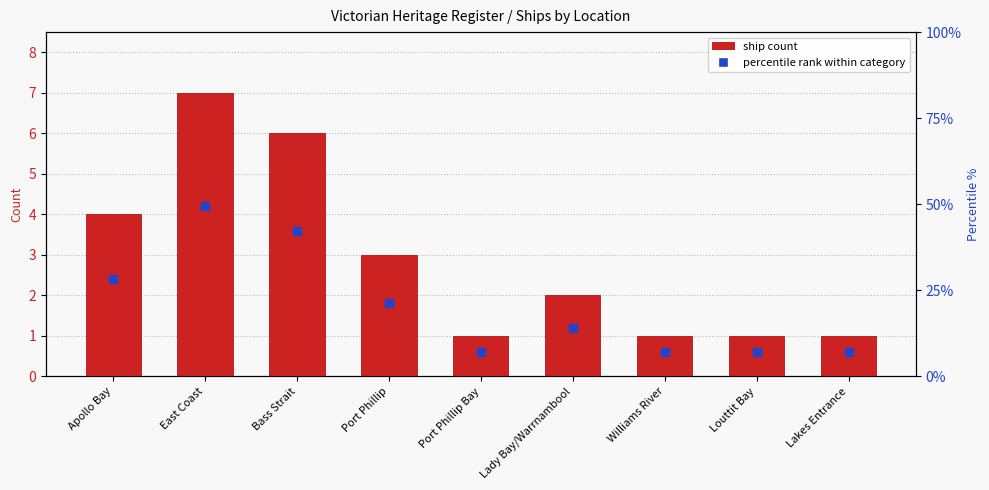

What is the change in value from Port Phillip to Williams River?

-2